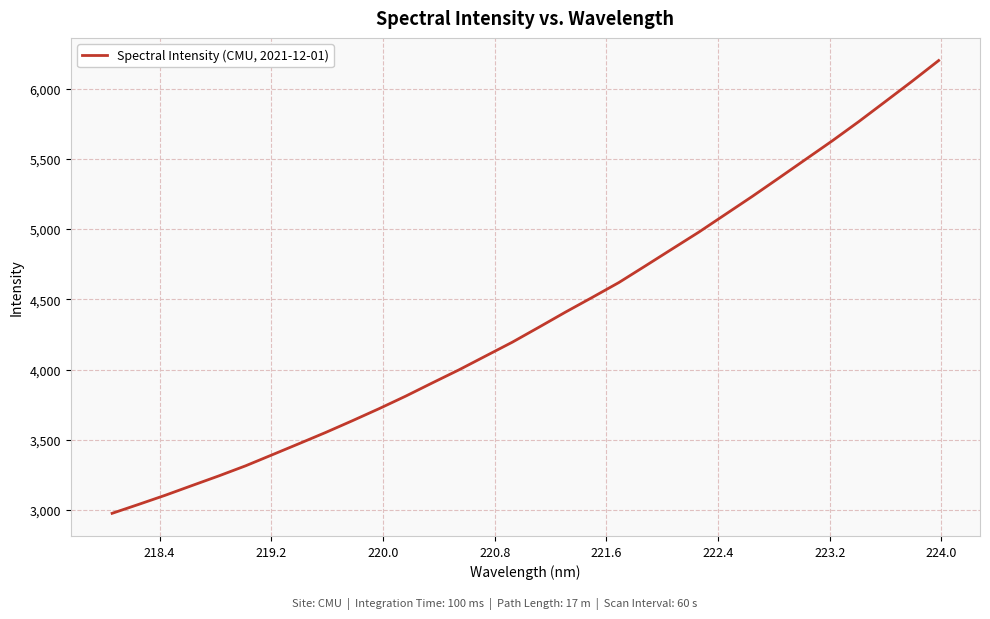

What is the greatest value displayed?

6199.2